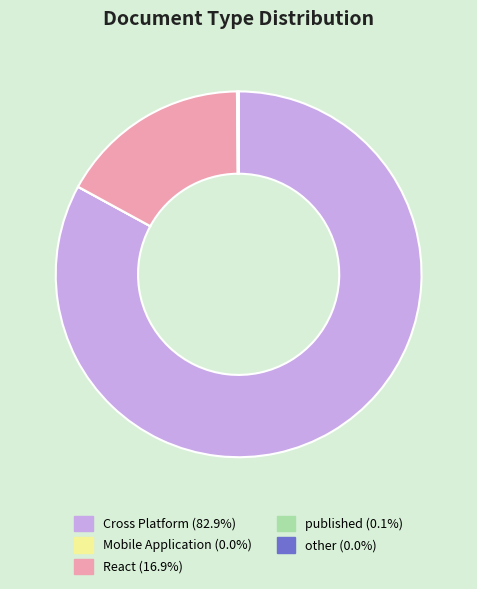

Approximately how many times larger is the value at Cross Platform (82.9%) compared to React (16.9%)?

4.9